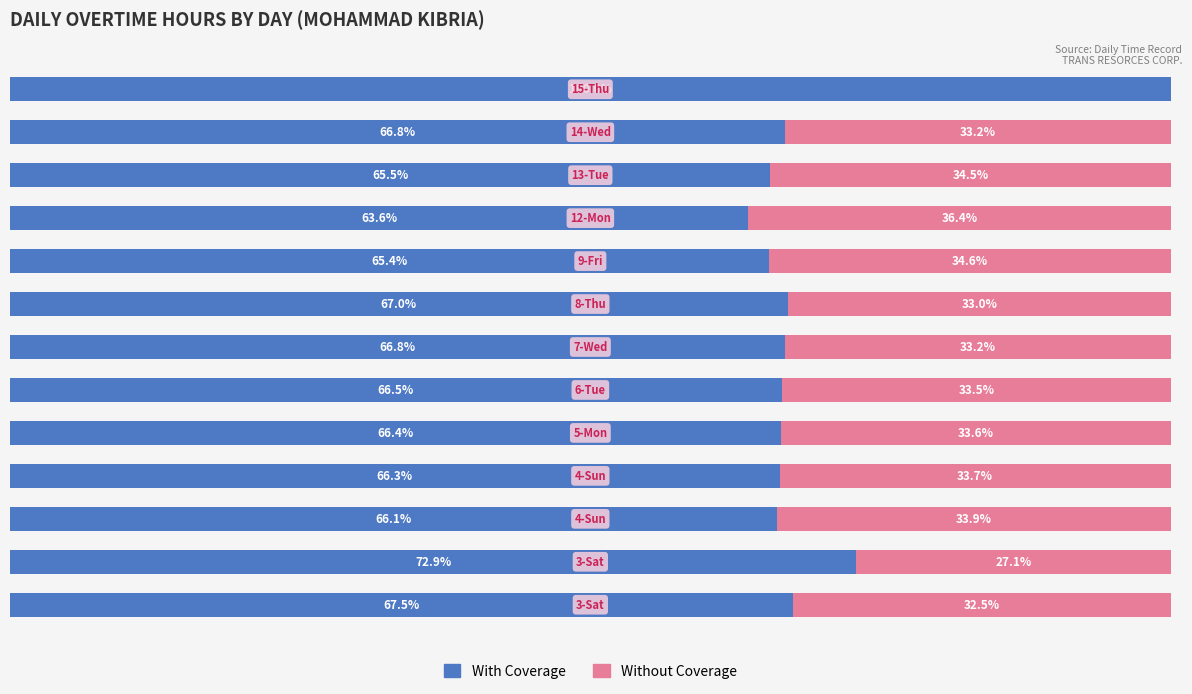

What are all the series names shown in the legend?

With Coverage, Without Coverage